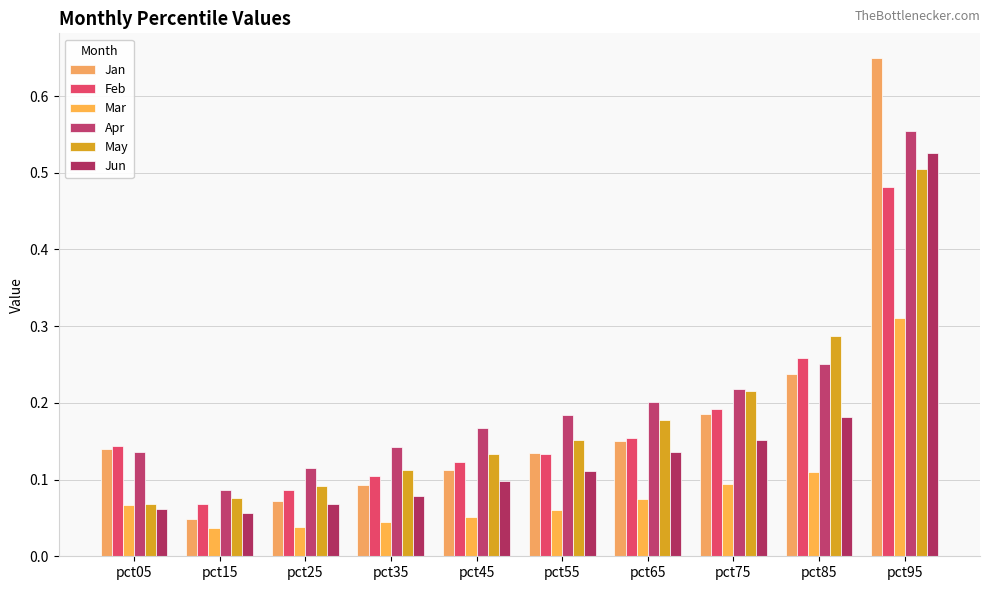

Are the bars horizontal?

No